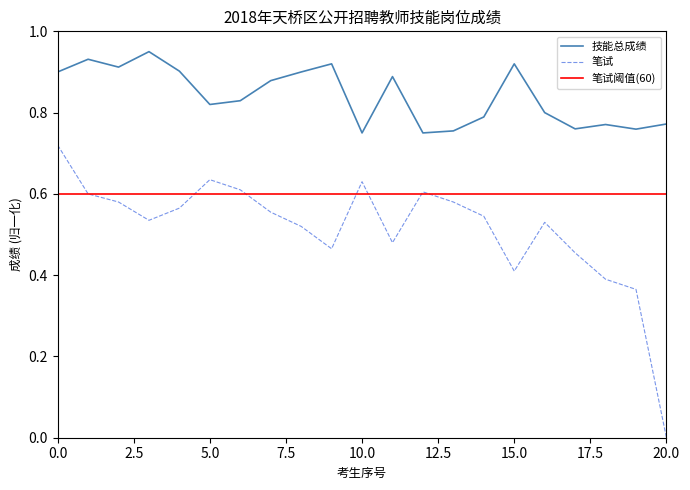

What is the average value of the 技能总成绩 series?

0.8